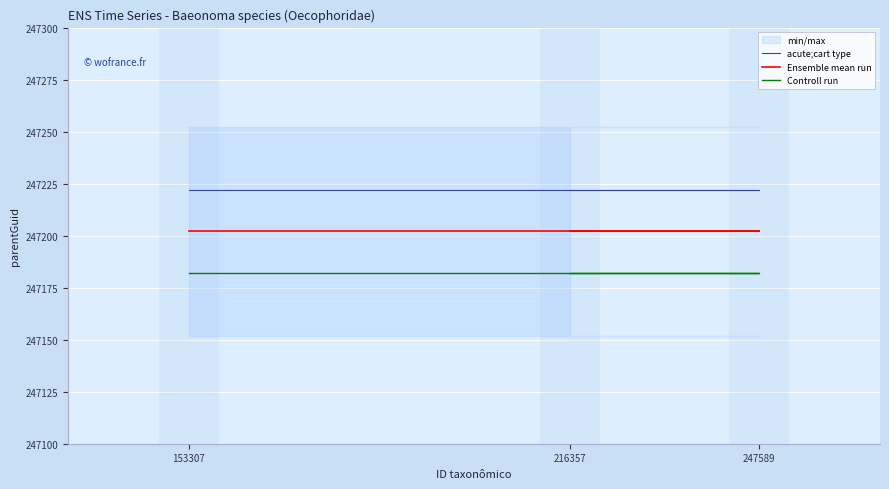

At how many categories does at least one series exceed 247218?

3